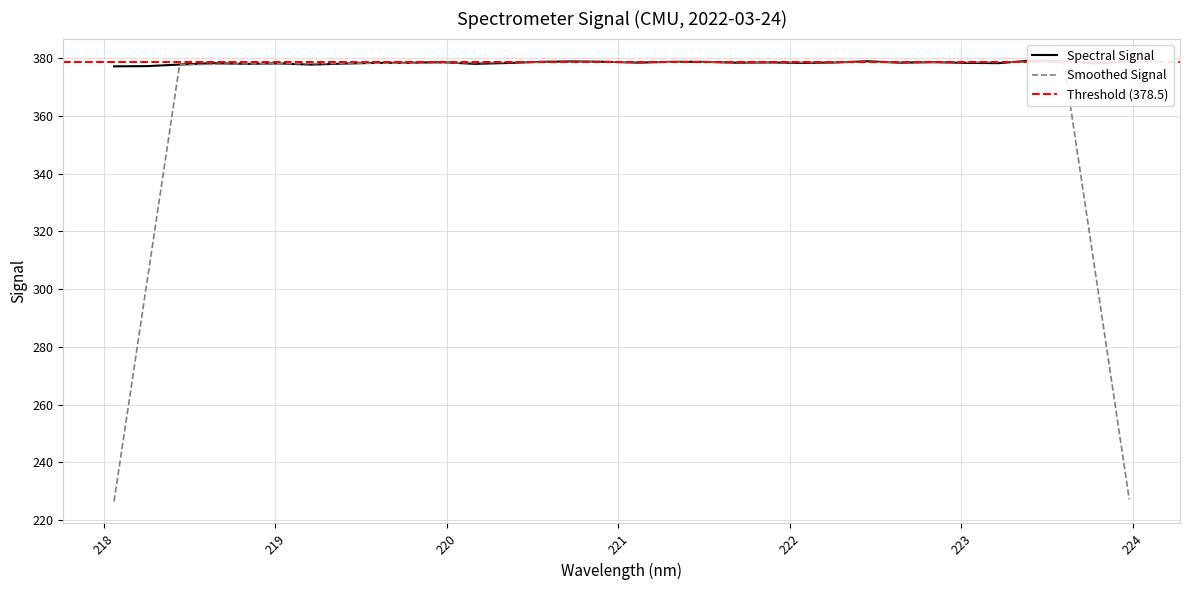

At which category does the data reach its first local valley?

218.8244